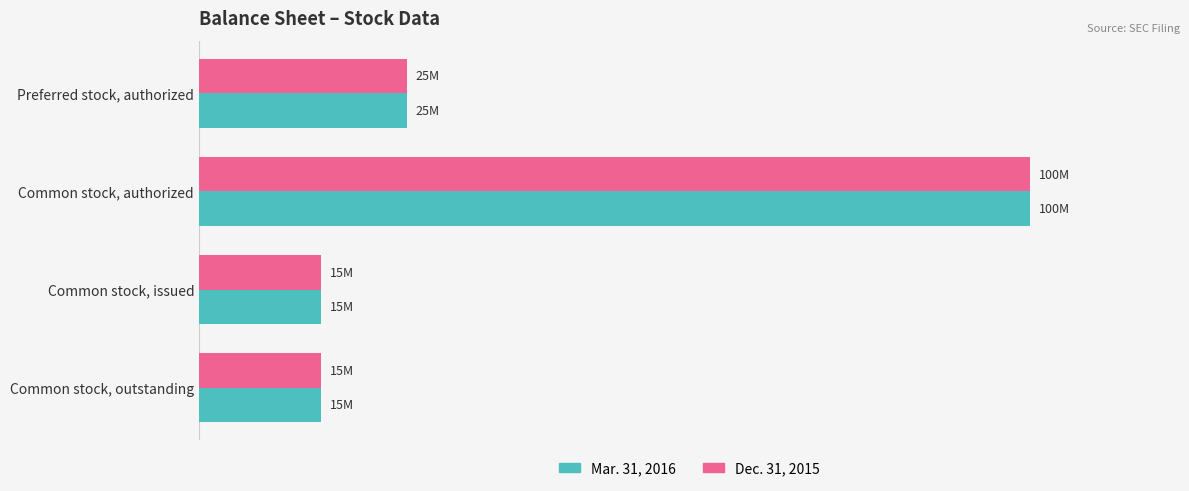

What is the difference between the maximum and minimum values in the Dec. 31, 2015 series?

85297750